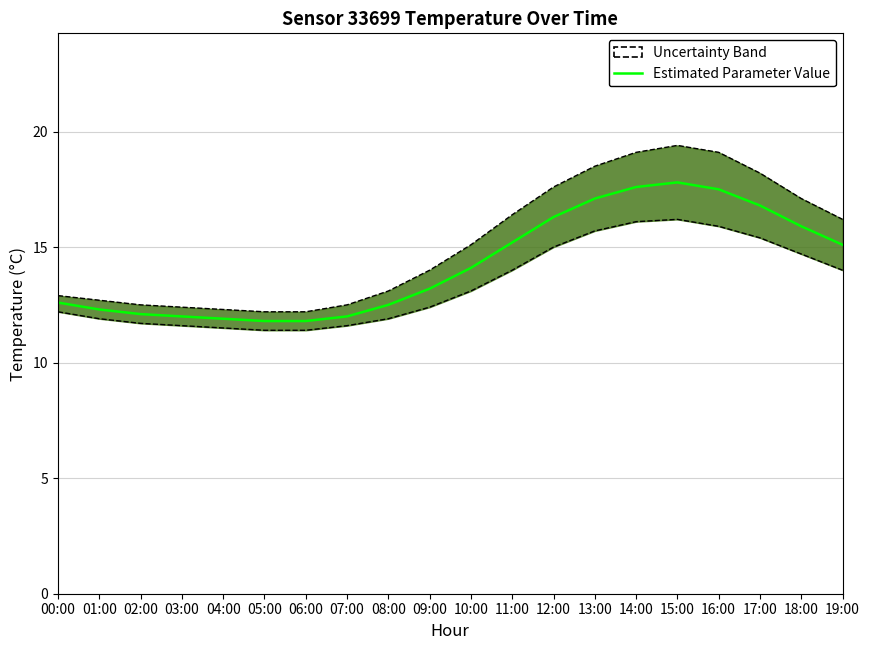

What position from the left is 15:00?

16